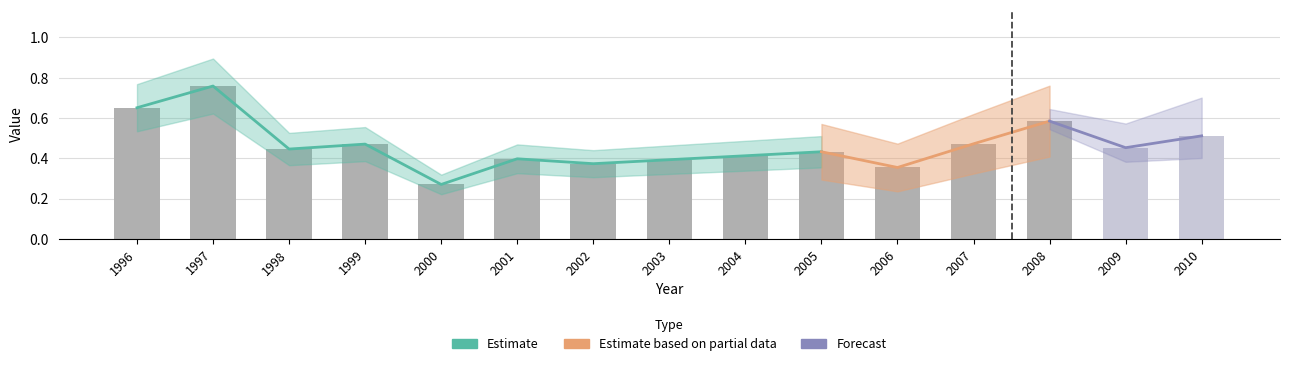

What is the value of the 7th bar from the left?

0.4